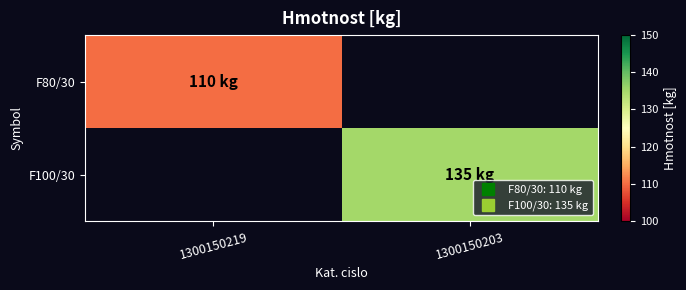

List the labels in order of F100/30 value, smallest first.

1300150219, 1300150203